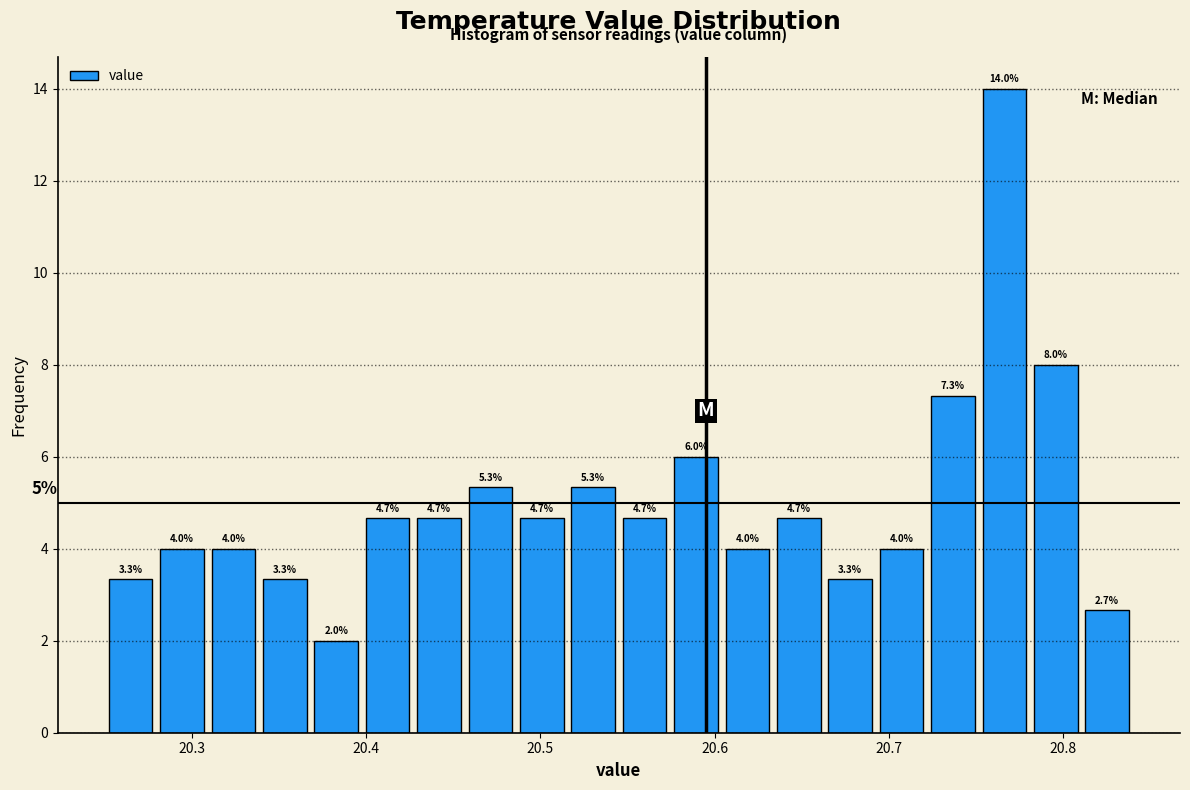

Read against the x-axis, roughly where is the centre of the tallest bar?

20.77